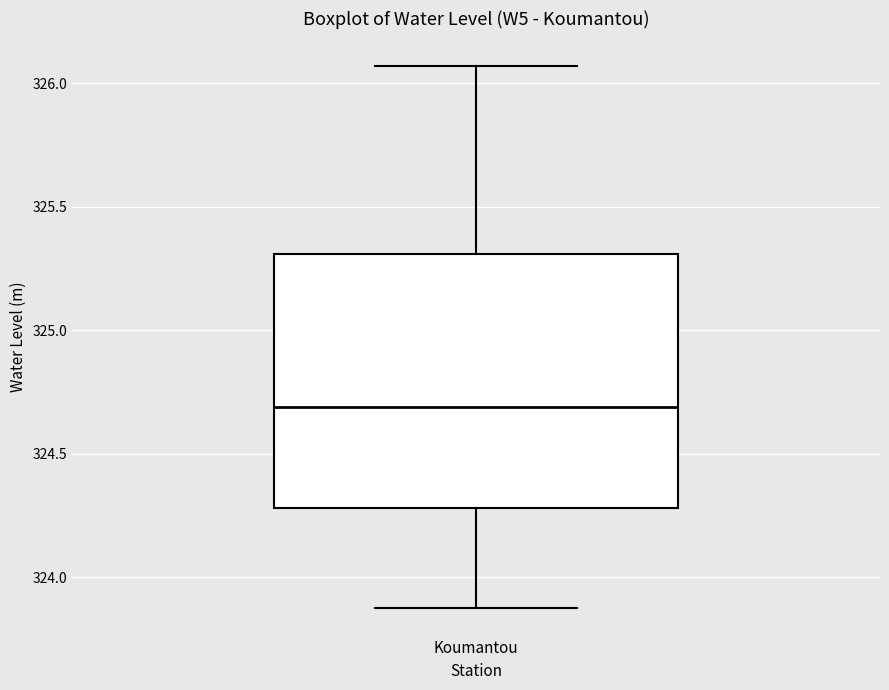

Transcribe this box plot: give where the median line is, the range the box spans, and where the two whiskers end, as read against the y-axis. The values are not printed on the chart, so give them approximately, as read against the axis.

median 324.70, box 324.30 to 325.30, whiskers 323.85 to 326.05